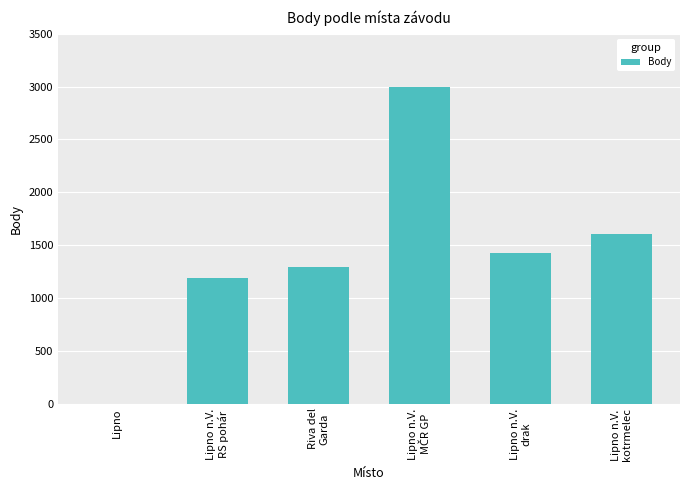

What is the greatest value displayed?

2994